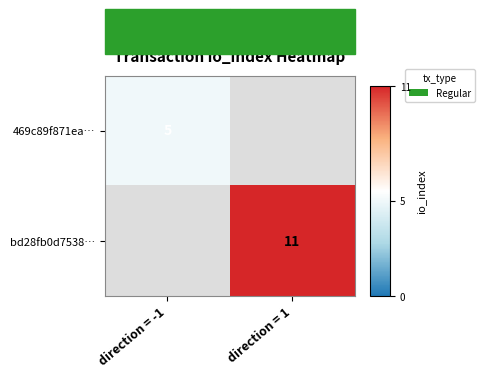

The bd28fb0d7538… series shows 11 at direction = 1. True or false?

True